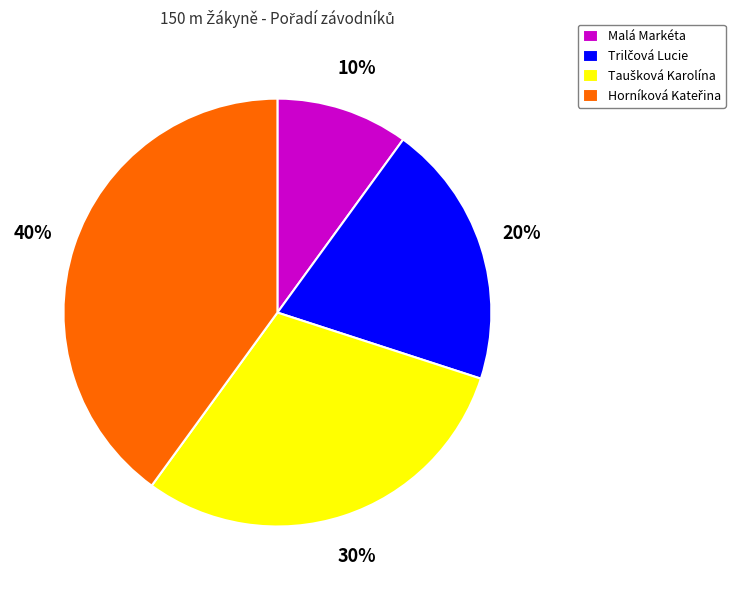

Which category has the smallest portion of the pie?

Malá Markéta